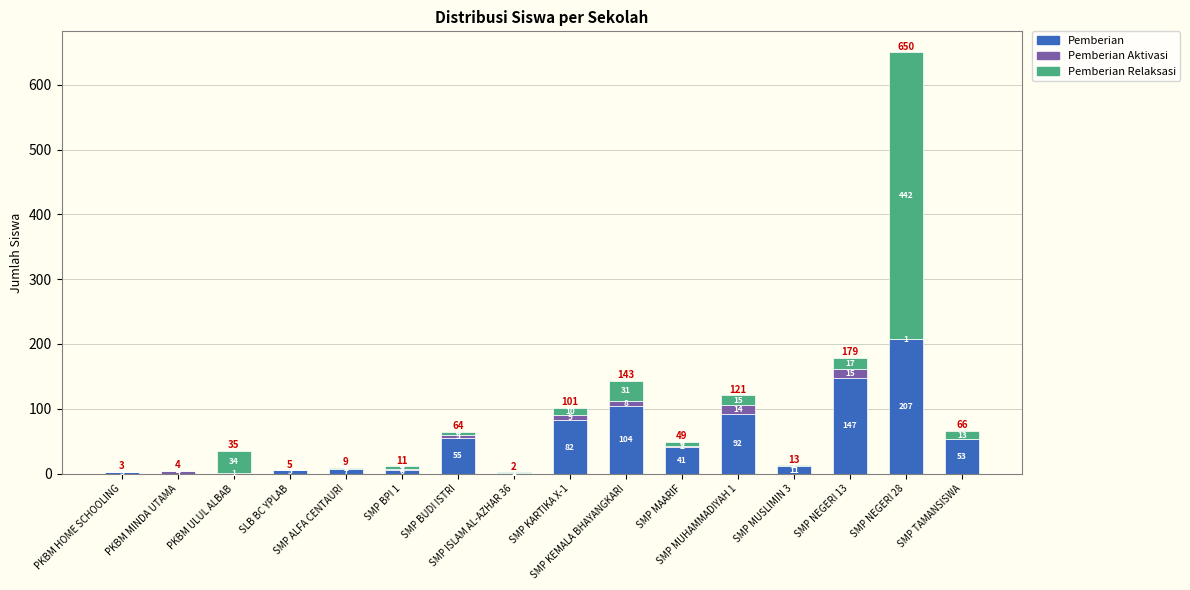

What is the maximum value for Pemberian?

207